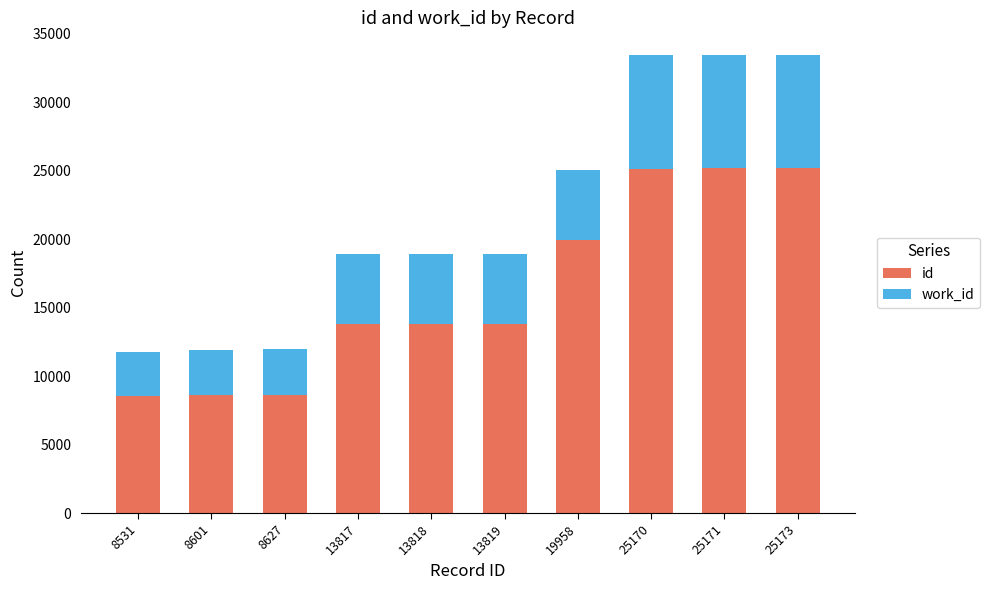

True or false: id has a value of 7050 at 13819.

False